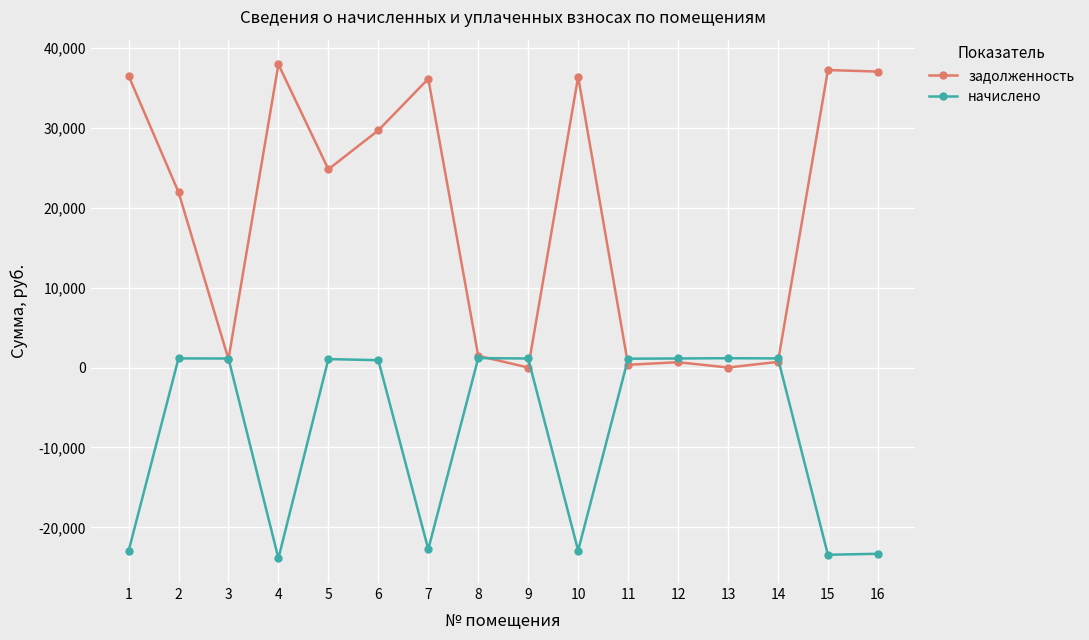

At which label does задолженность first exceed 24789?

1